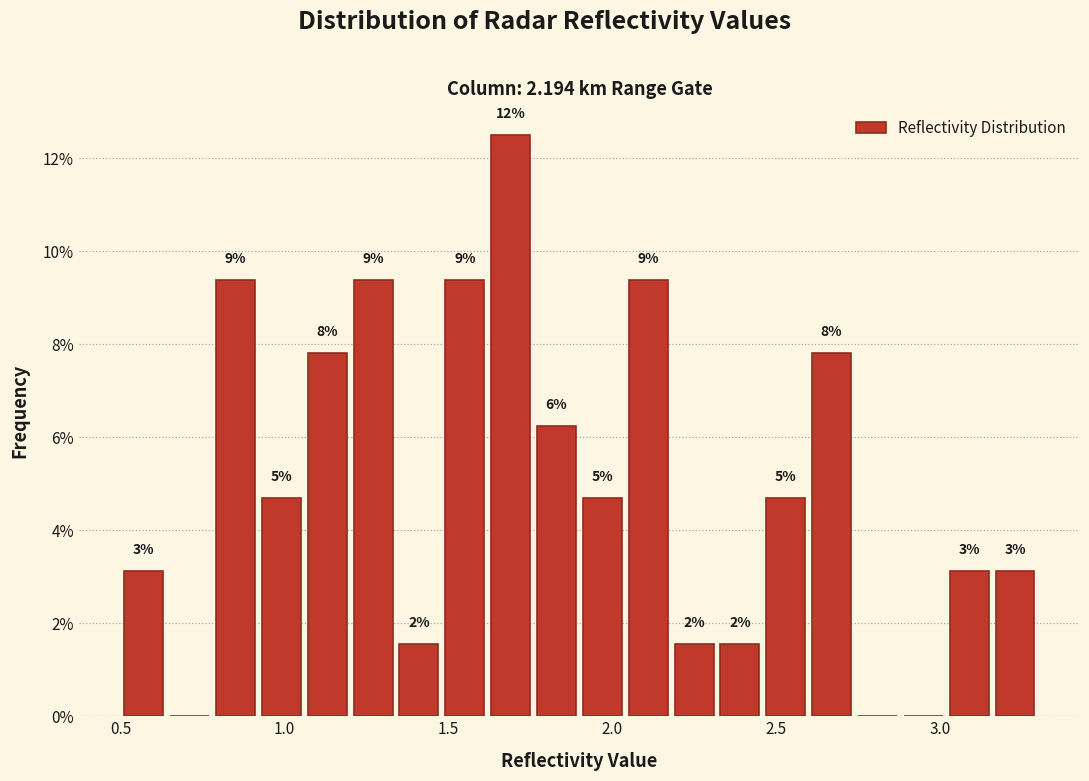

Read against the x-axis, roughly where is the centre of the tallest bar?

1.70